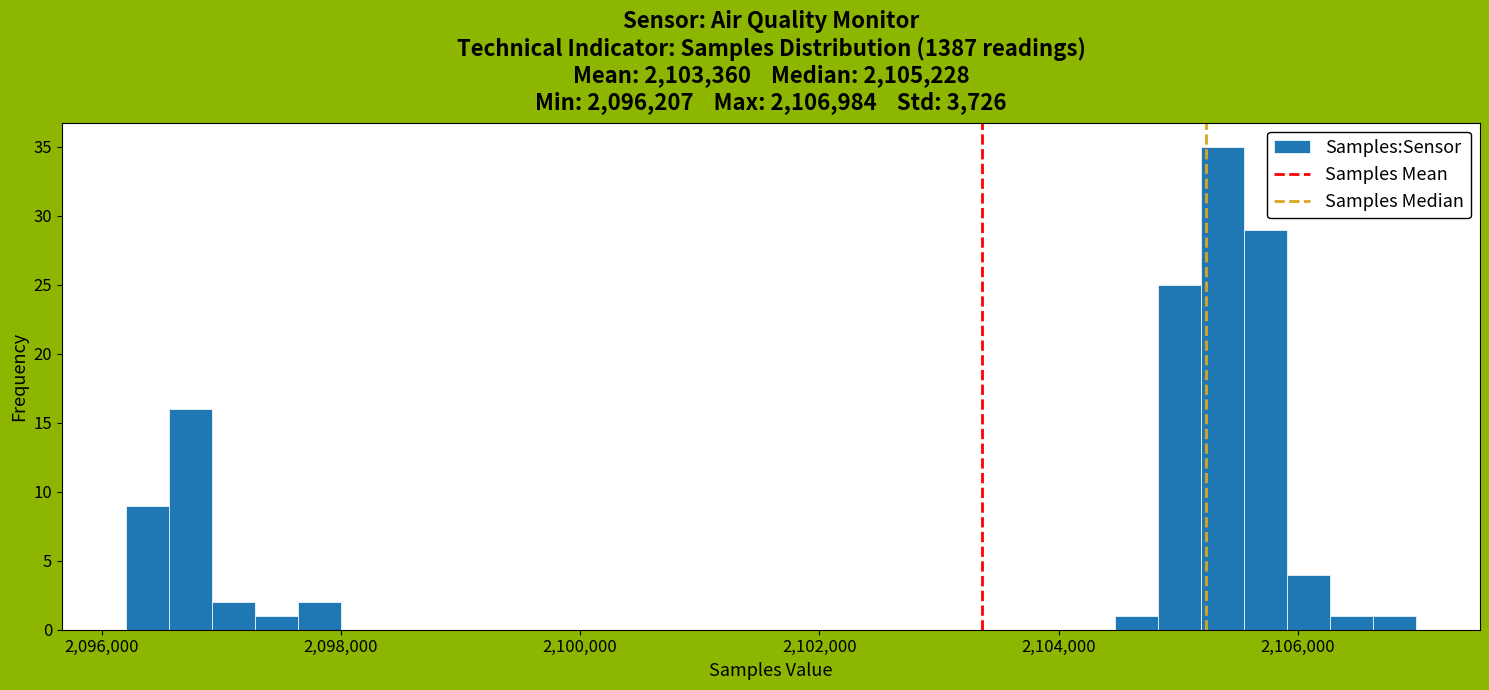

Read against the x-axis, roughly where is the centre of the tallest bar?

2105400